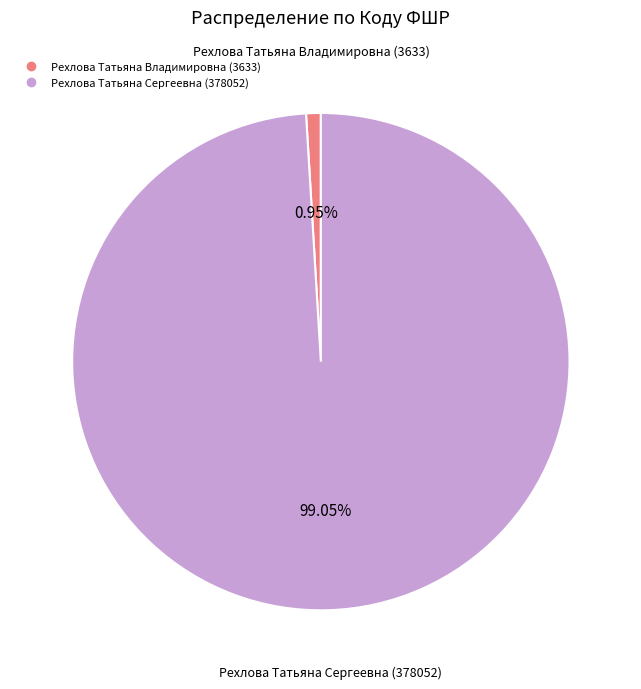

Does Рехлова Татьяна Владимировна (3633) account for over 50% of the chart?

No